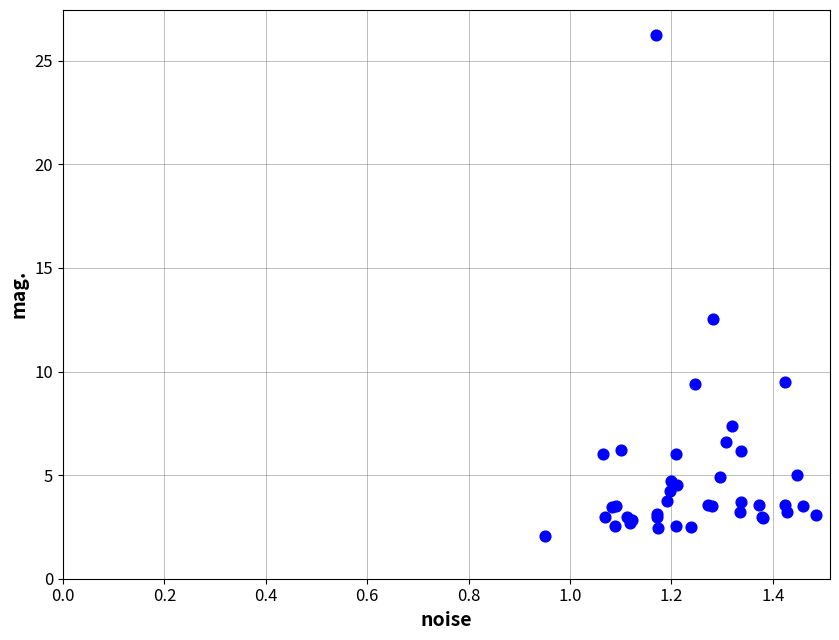

What Y value in the scatter plot is closest to 14?

12.5